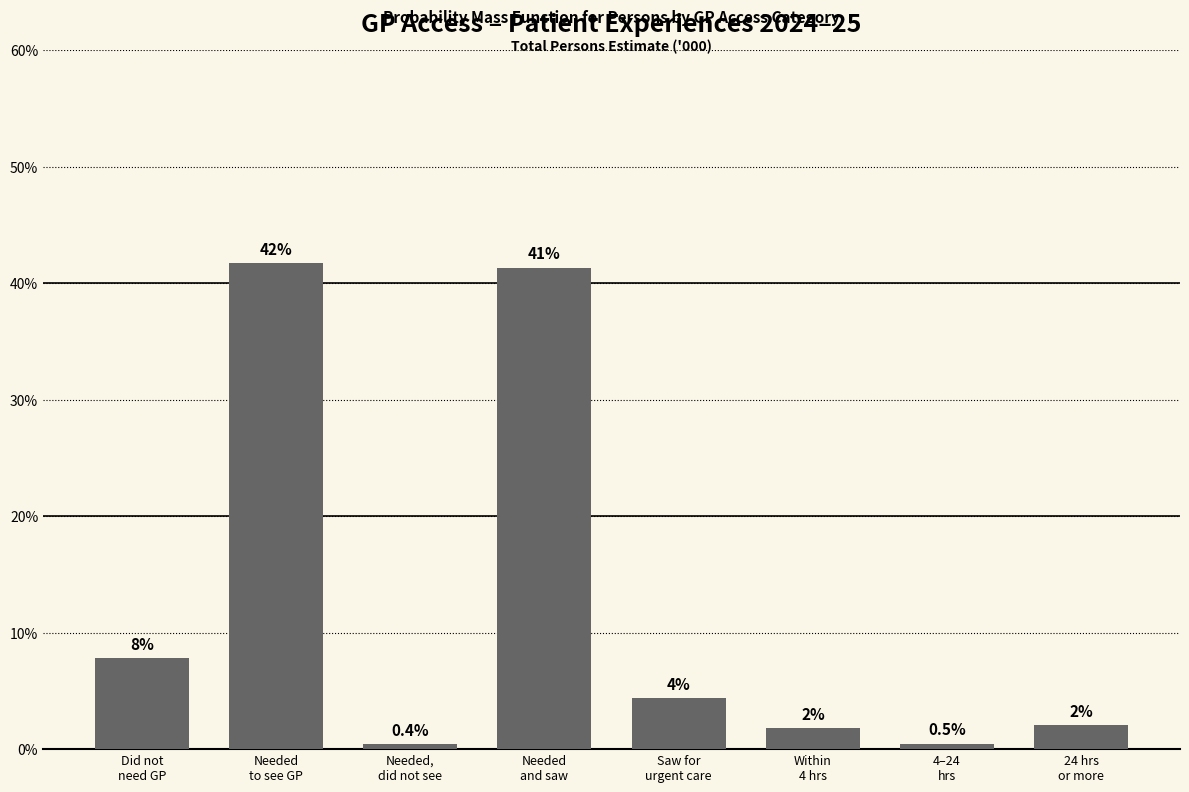

Are the bars horizontal?

No